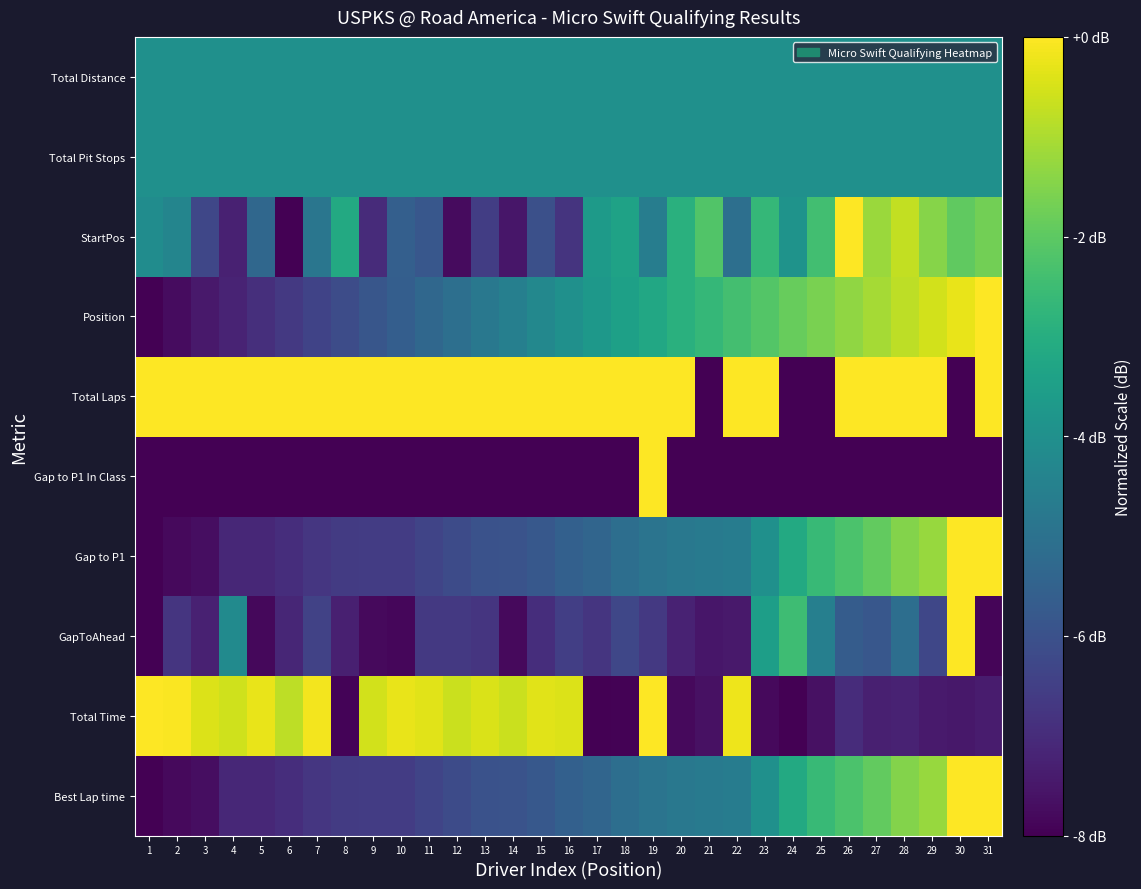

Reading left to right, extract all data points from this chart.

Best Lap time: 1=-8.0	2=-7.8	3=-7.7	4=-7.1	5=-7.1	6=-7.0	7=-6.7	8=-6.6	9=-6.6	10=-6.6	11=-6.4	12=-6.2	13=-6.0	14=-5.9	15=-5.8	16=-5.6	17=-5.4	18=-5.1	19=-4.9	20=-4.8	21=-4.7	22=-4.6	23=-4.0	24=-3.1	25=-2.6	26=-2.3	27=-1.9	28=-1.5	29=-1.2	30=-0.0	31=0.0
Total Time: 1=-0.0	2=-0.0	3=-0.4	4=-0.6	5=-0.3	6=-0.8	7=-0.1	8=-7.9	9=-0.6	10=-0.3	11=-0.4	12=-0.6	13=-0.5	14=-0.6	15=-0.4	16=-0.4	17=-8.0	18=-7.9	19=0.0	20=-7.8	21=-7.6	22=-0.2	23=-7.8	24=-8.0	25=-7.6	26=-7.0	27=-7.3	28=-7.2	29=-7.4	30=-7.5	31=-7.4
GapToAhead: 1=-8.0	2=-6.8	3=-7.3	4=-4.2	5=-7.8	6=-7.2	7=-6.4	8=-7.3	9=-7.8	10=-7.9	11=-6.7	12=-6.7	13=-6.8	14=-7.8	15=-6.9	16=-6.5	17=-6.8	18=-6.3	19=-6.7	20=-7.2	21=-7.5	22=-7.5	23=-3.5	24=-2.5	25=-4.6	26=-5.7	27=-5.8	28=-5.1	29=-6.3	30=0.0	31=-7.9
Gap to P1: 1=-8.0	2=-7.8	3=-7.7	4=-7.1	5=-7.1	6=-7.0	7=-6.7	8=-6.6	9=-6.6	10=-6.6	11=-6.4	12=-6.2	13=-6.0	14=-5.9	15=-5.8	16=-5.6	17=-5.4	18=-5.1	19=-4.9	20=-4.8	21=-4.7	22=-4.6	23=-4.0	24=-3.1	25=-2.6	26=-2.3	27=-1.9	28=-1.5	29=-1.2	30=-0.0	31=0.0
Gap to P1 In Class: 1=-8.0	2=-8.0	3=-8.0	4=-8.0	5=-8.0	6=-8.0	7=-8.0	8=-8.0	9=-8.0	10=-8.0	11=-8.0	12=-8.0	13=-8.0	14=-8.0	15=-8.0	16=-8.0	17=-8.0	18=-8.0	19=0.0	20=-8.0	21=-8.0	22=-8.0	23=-8.0	24=-8.0	25=-8.0	26=-8.0	27=-8.0	28=-8.0	29=-8.0	30=-8.0	31=-8.0
Total Laps: 1=0.0	2=0.0	3=0.0	4=0.0	5=0.0	6=0.0	7=0.0	8=0.0	9=0.0	10=0.0	11=0.0	12=0.0	13=0.0	14=0.0	15=0.0	16=0.0	17=0.0	18=0.0	19=0.0	20=0.0	21=-8.0	22=0.0	23=0.0	24=-8.0	25=-8.0	26=0.0	27=0.0	28=0.0	29=0.0	30=-8.0	31=0.0
Position: 1=-8.0	2=-7.7	3=-7.5	4=-7.2	5=-6.9	6=-6.7	7=-6.4	8=-6.1	9=-5.9	10=-5.6	11=-5.3	12=-5.1	13=-4.8	14=-4.5	15=-4.3	16=-4.0	17=-3.7	18=-3.5	19=-3.2	20=-2.9	21=-2.7	22=-2.4	23=-2.1	24=-1.9	25=-1.6	26=-1.3	27=-1.1	28=-0.8	29=-0.5	30=-0.3	31=0.0
StartPos: 1=-4.1	2=-4.4	3=-6.3	4=-7.3	5=-5.3	6=-8.0	7=-4.8	8=-3.2	9=-7.0	10=-5.6	11=-5.8	12=-7.8	13=-6.5	14=-7.5	15=-6.1	16=-6.8	17=-3.6	18=-3.4	19=-4.6	20=-2.9	21=-2.2	22=-5.1	23=-2.7	24=-3.9	25=-2.4	26=0.0	27=-1.2	28=-0.7	29=-1.5	30=-1.9	31=-1.7
Total Pit Stops: 1=-4.0	2=-4.0	3=-4.0	4=-4.0	5=-4.0	6=-4.0	7=-4.0	8=-4.0	9=-4.0	10=-4.0	11=-4.0	12=-4.0	13=-4.0	14=-4.0	15=-4.0	16=-4.0	17=-4.0	18=-4.0	19=-4.0	20=-4.0	21=-4.0	22=-4.0	23=-4.0	24=-4.0	25=-4.0	26=-4.0	27=-4.0	28=-4.0	29=-4.0	30=-4.0	31=-4.0
Total Distance: 1=-4.0	2=-4.0	3=-4.0	4=-4.0	5=-4.0	6=-4.0	7=-4.0	8=-4.0	9=-4.0	10=-4.0	11=-4.0	12=-4.0	13=-4.0	14=-4.0	15=-4.0	16=-4.0	17=-4.0	18=-4.0	19=-4.0	20=-4.0	21=-4.0	22=-4.0	23=-4.0	24=-4.0	25=-4.0	26=-4.0	27=-4.0	28=-4.0	29=-4.0	30=-4.0	31=-4.0